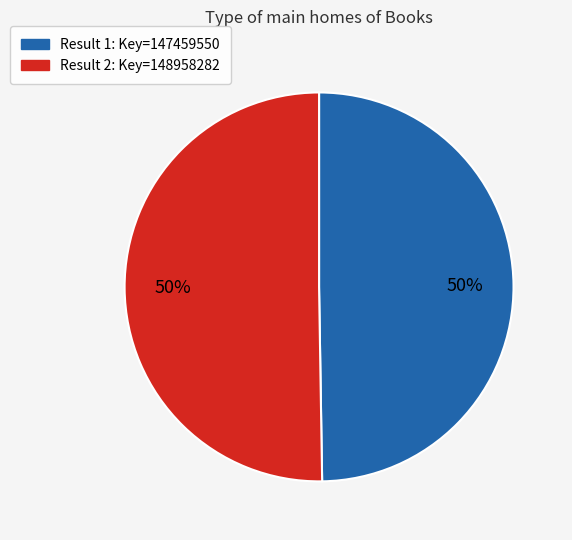

To the nearest percent, what portion does Result 2: Key=148958282 represent?

50%